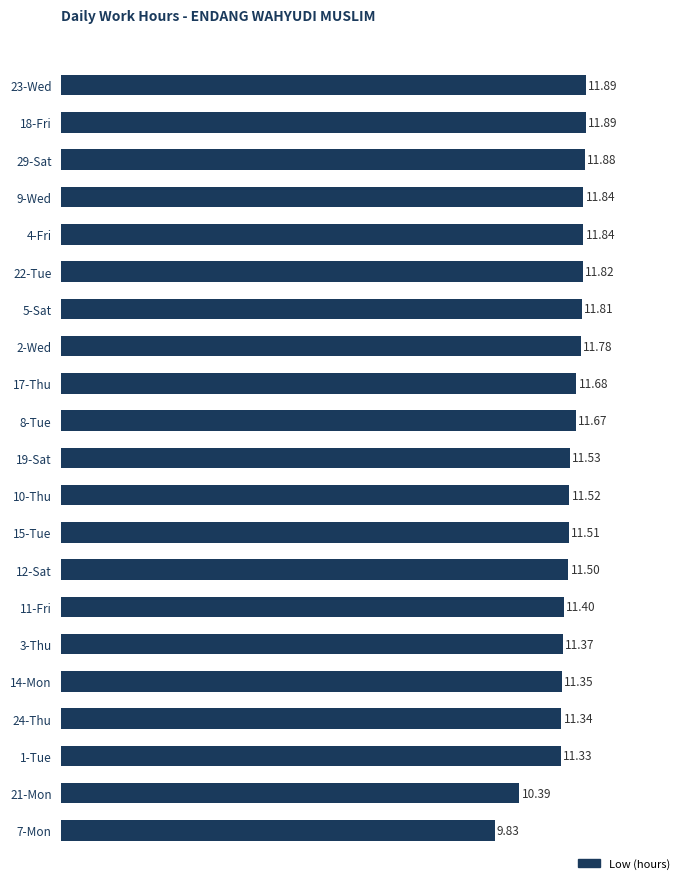

What is the ratio of the value at 15-Tue to the value at 10-Thu?

1.0